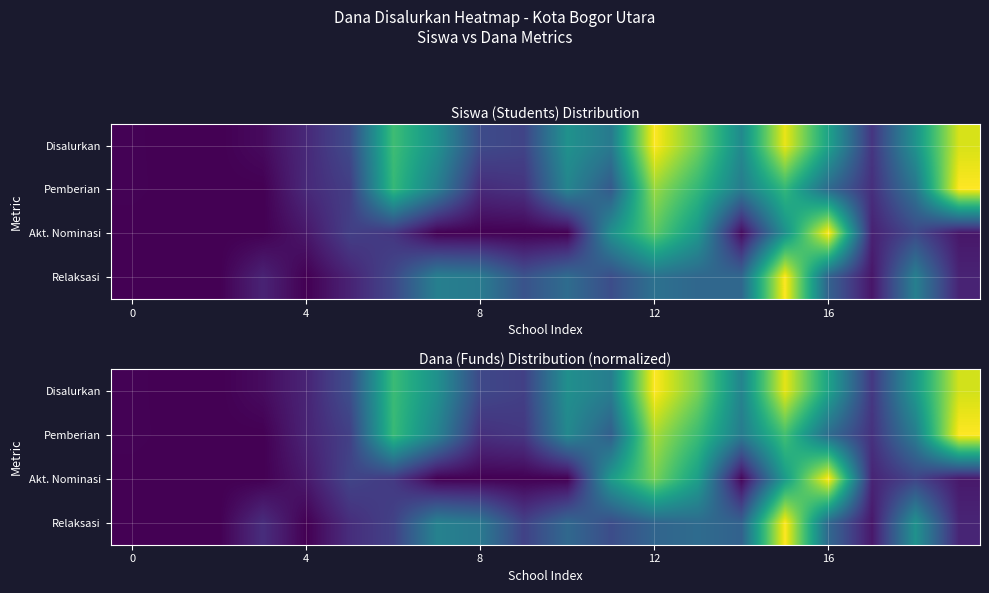

At how many categories does at least one series exceed 0?

18